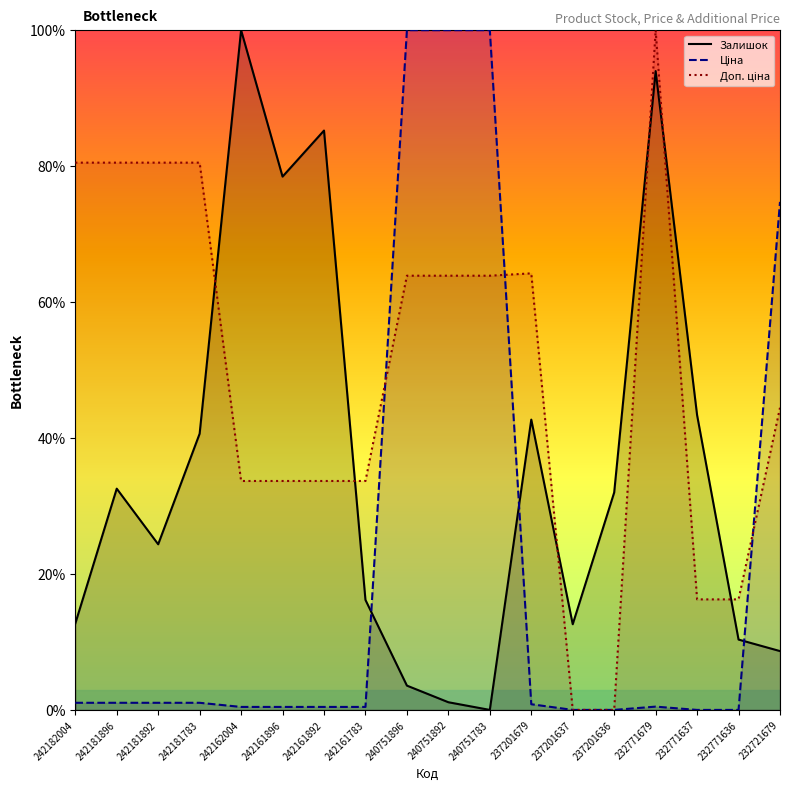

True or false: Залишок and Доп. ціна cross at least once.

True